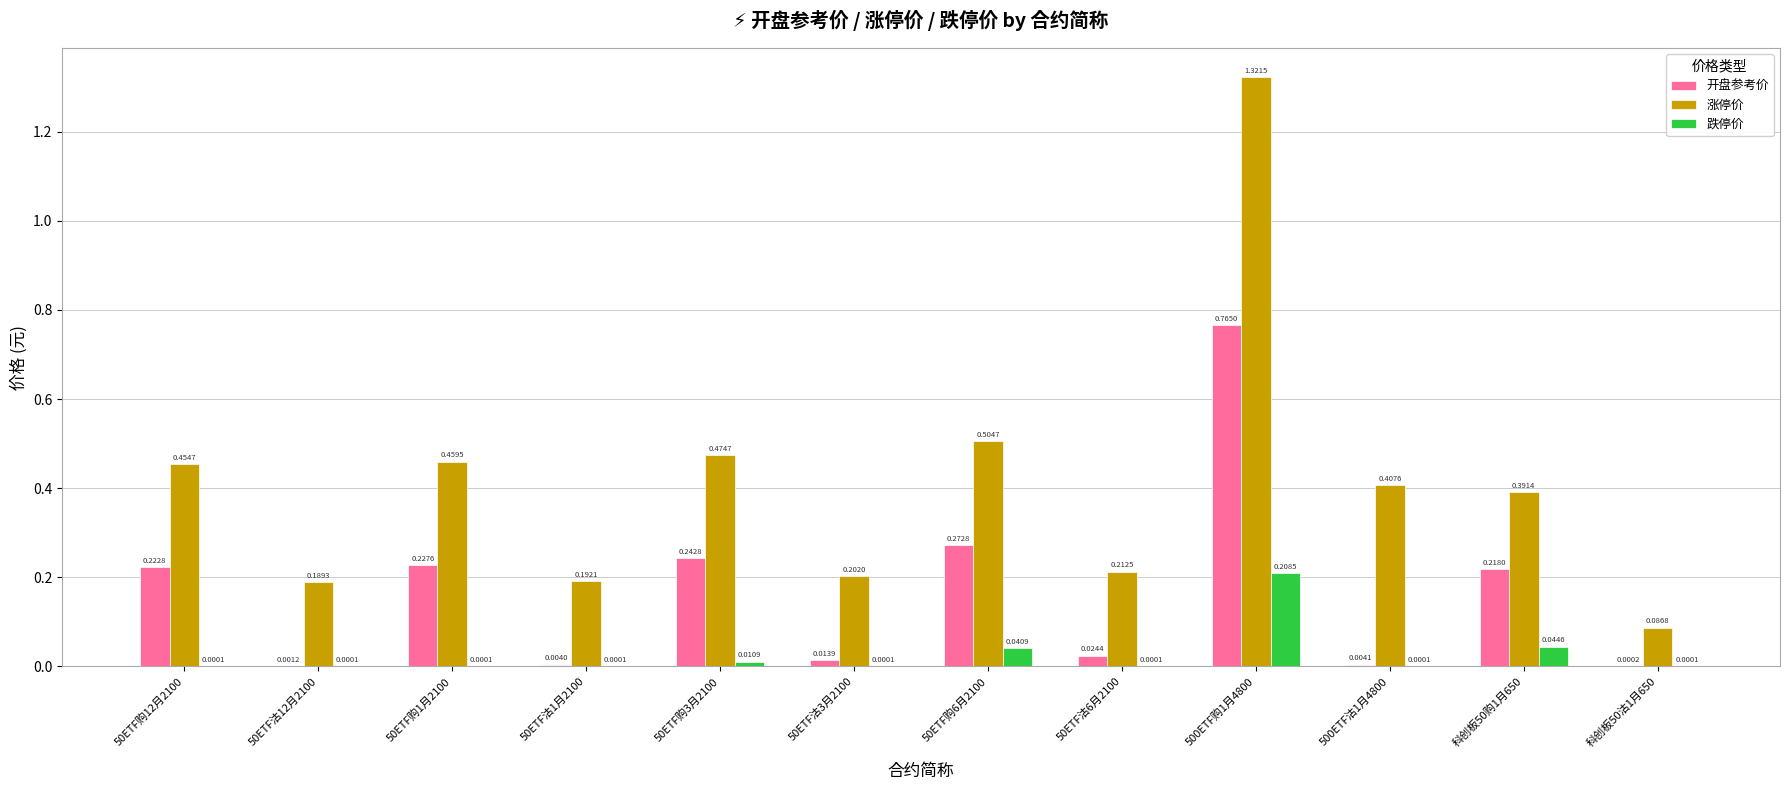

At which category is the sum across all series the highest?

500ETF购1月4800